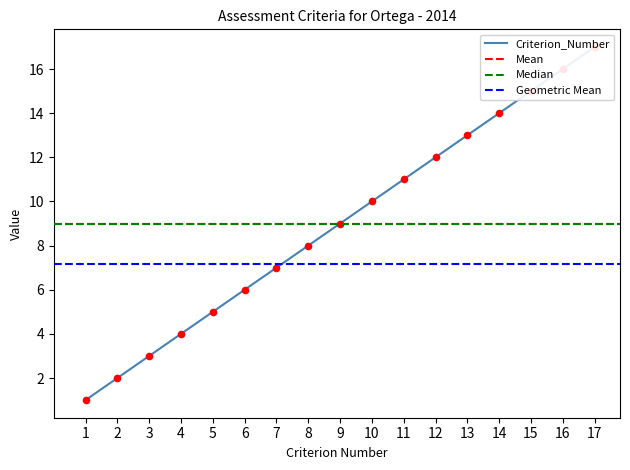

Which series reaches the maximum Y coordinate?

Criterion_Number